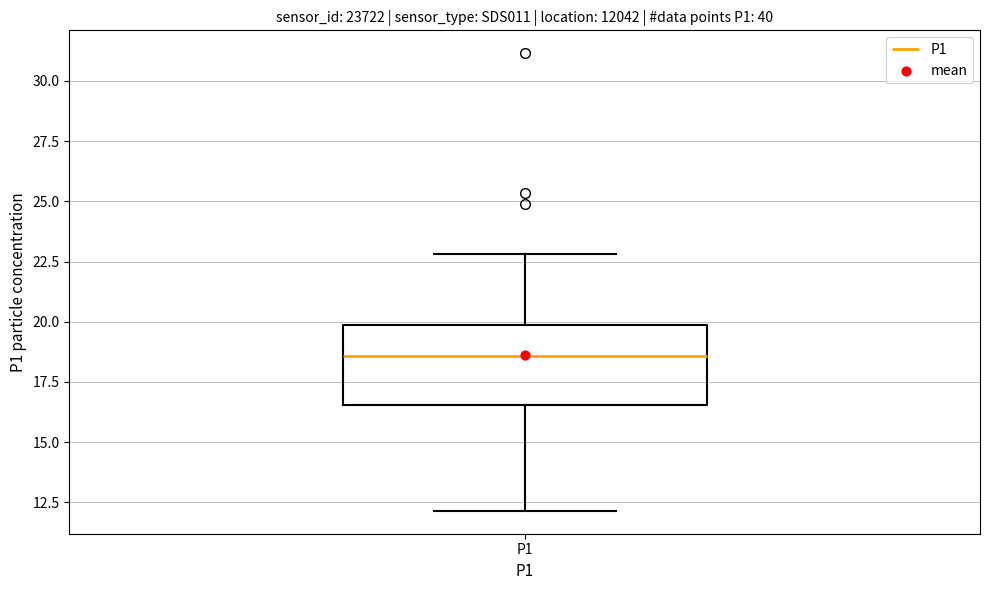

Where is the upper edge of the box for P1 on the y-axis? The values are not printed on the chart, so give them approximately, as read against the axis.

20.0